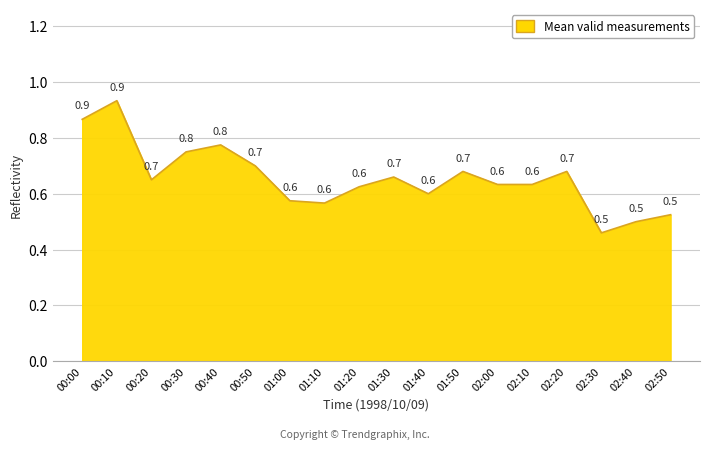

Between 02:30 and 00:00, which is larger?

00:00